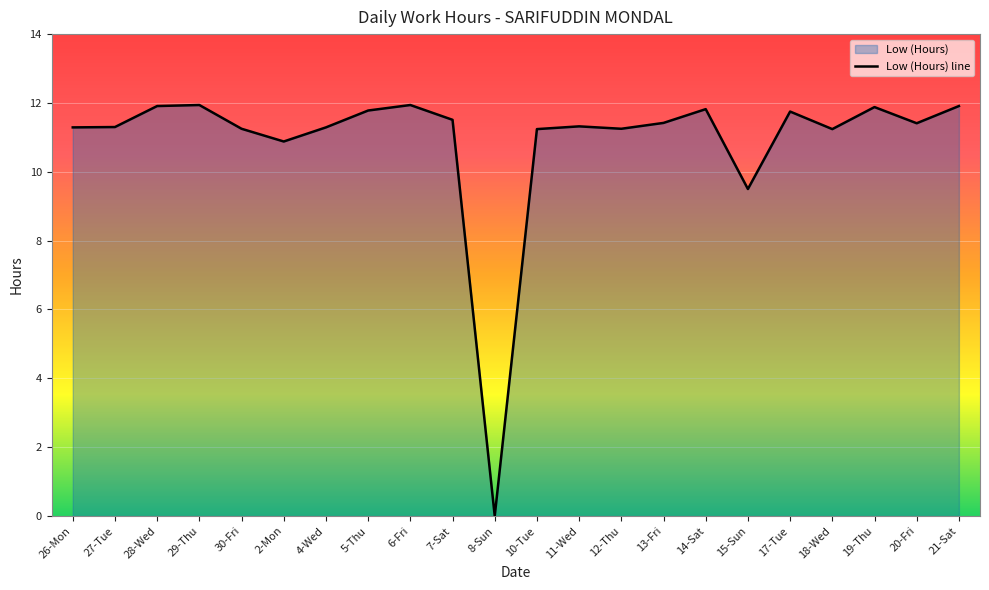

Between 6-Fri and 17-Tue, which is larger?

6-Fri